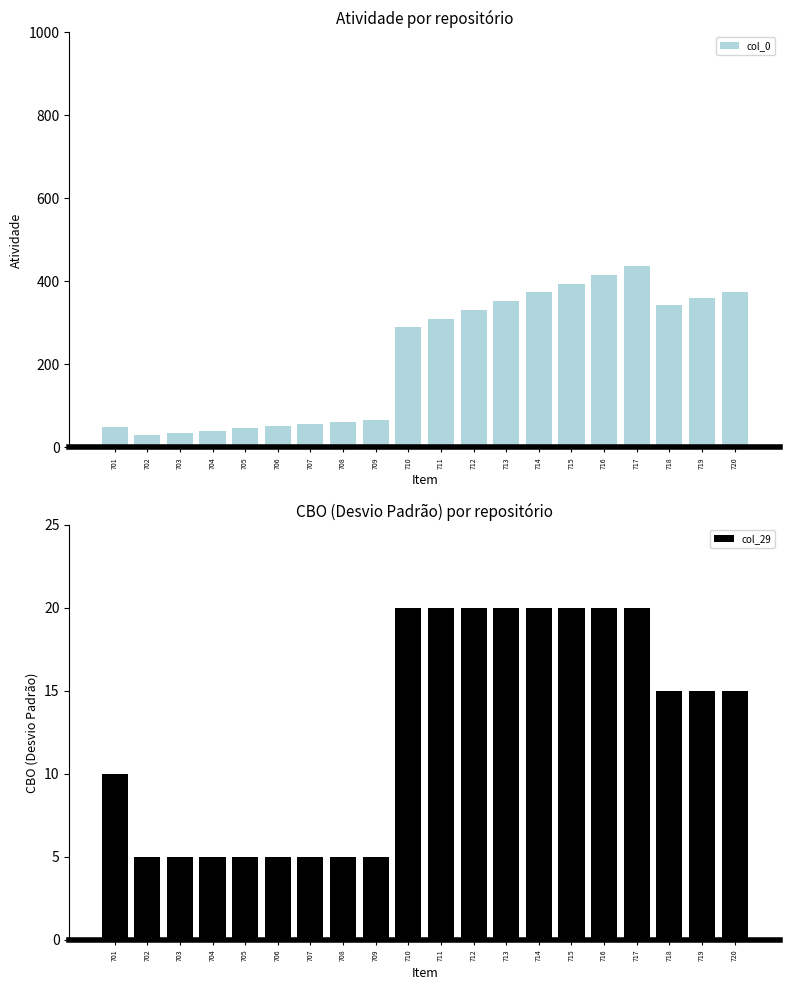

What is the value of the col_29 bar at the 11th from the left?

20